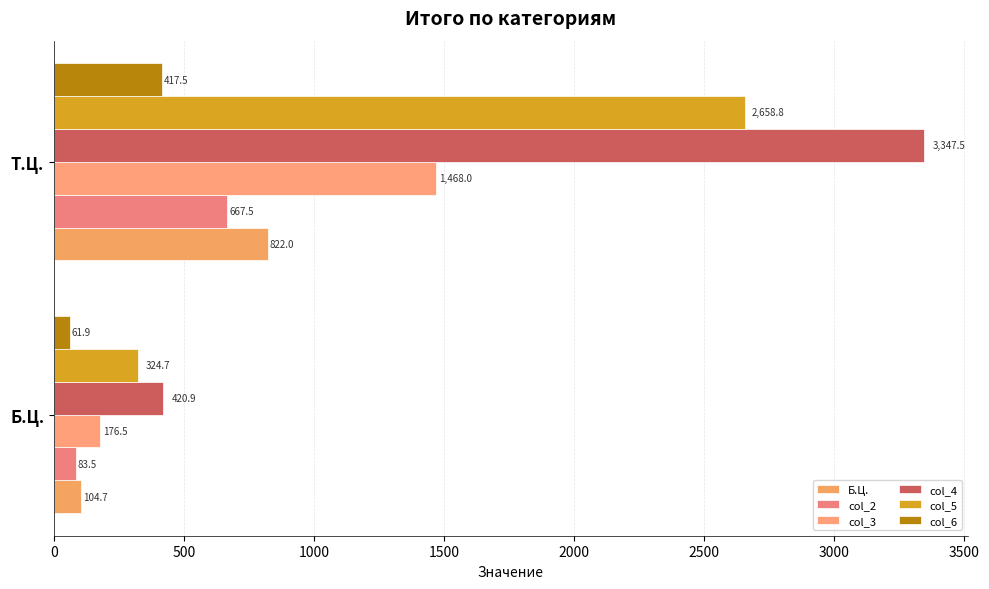

How many data points in Б.Ц. are less than 822?

1